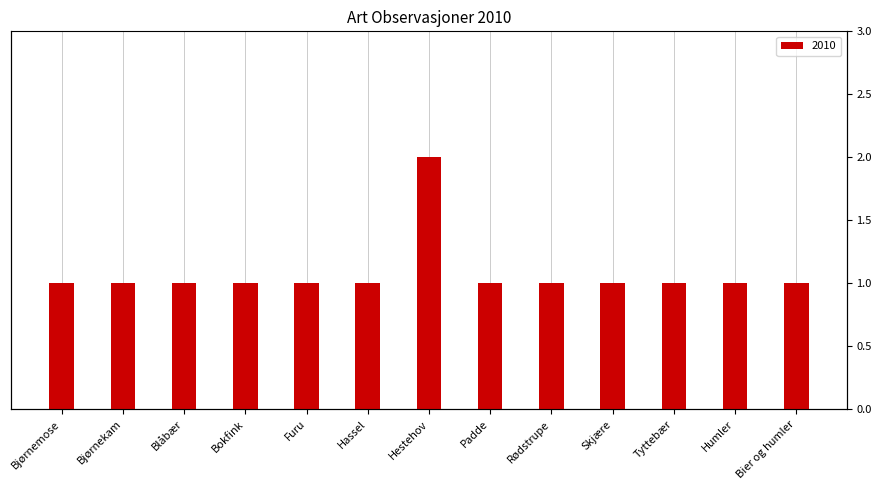

What is the value of the 12th bar from the left?

1